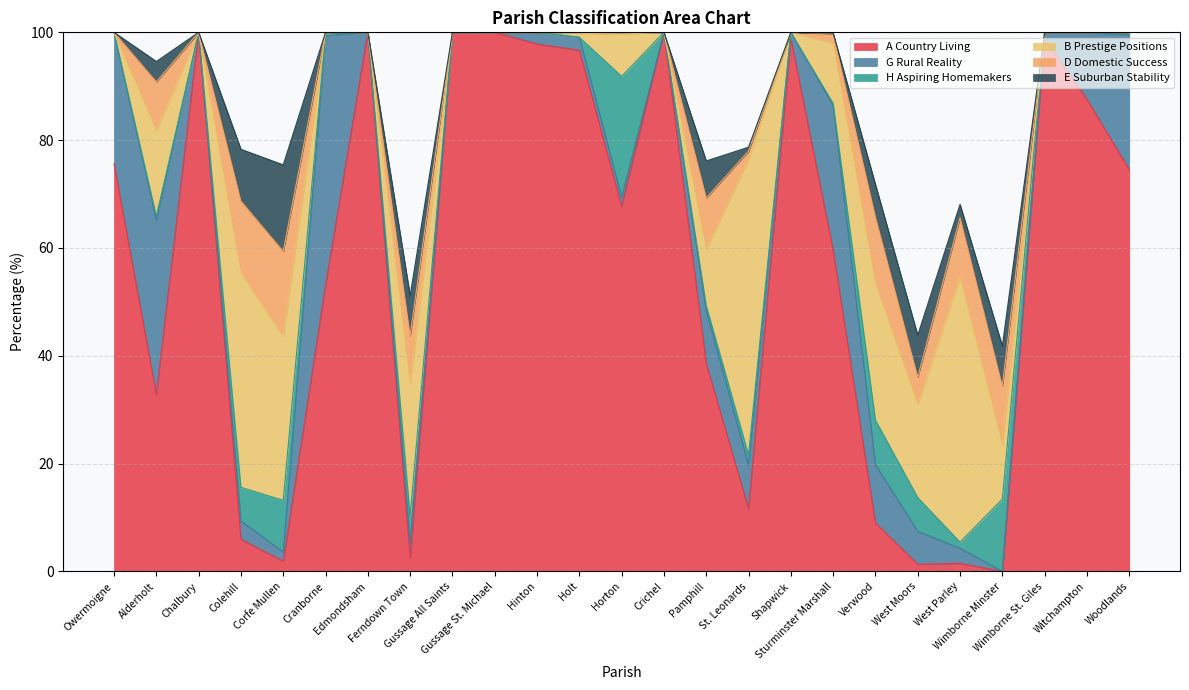

Reading right to left, list all the values displayed in this chart.

A Country Living: 74.5	87.6	98.8	0.0	1.5	1.3	9.0	59.6	98.8	11.6	38.6	100.0	67.7	96.7	97.8	100.0	100.0	2.5	100.0	53.1	1.9	6.0	100.0	32.8	75.6
G Rural Reality: 25.0	12.4	1.2	0.0	2.8	6.2	10.8	26.9	1.2	8.1	9.8	0.0	1.7	2.4	2.2	0.0	0.0	2.8	0.0	46.3	1.7	3.4	0.0	32.3	24.4
H Aspiring Homemakers: 0.5	0.0	0.0	13.4	1.1	6.2	8.3	0.4	0.0	1.9	1.0	0.0	22.4	0.0	0.0	0.0	0.0	5.0	0.0	0.3	9.6	6.2	0.0	0.7	0.0
B Prestige Positions: 0.0	0.0	0.0	10.1	49.2	17.3	25.5	11.2	0.0	54.8	10.5	0.0	7.8	0.7	0.0	0.0	0.0	24.5	0.0	0.3	30.3	39.8	0.0	15.9	0.0
D Domestic Success: 0.0	0.0	0.0	10.9	10.9	5.1	12.2	1.7	0.0	1.6	9.5	0.0	0.3	0.2	0.0	0.0	0.0	9.0	0.0	0.0	15.8	13.3	0.0	9.0	0.0
E Suburban Stability: 0.0	0.0	0.0	7.4	2.5	7.8	6.0	0.1	0.0	0.7	6.9	0.0	0.0	0.0	0.0	0.0	0.0	7.4	0.0	0.0	16.0	9.6	0.0	3.8	0.0